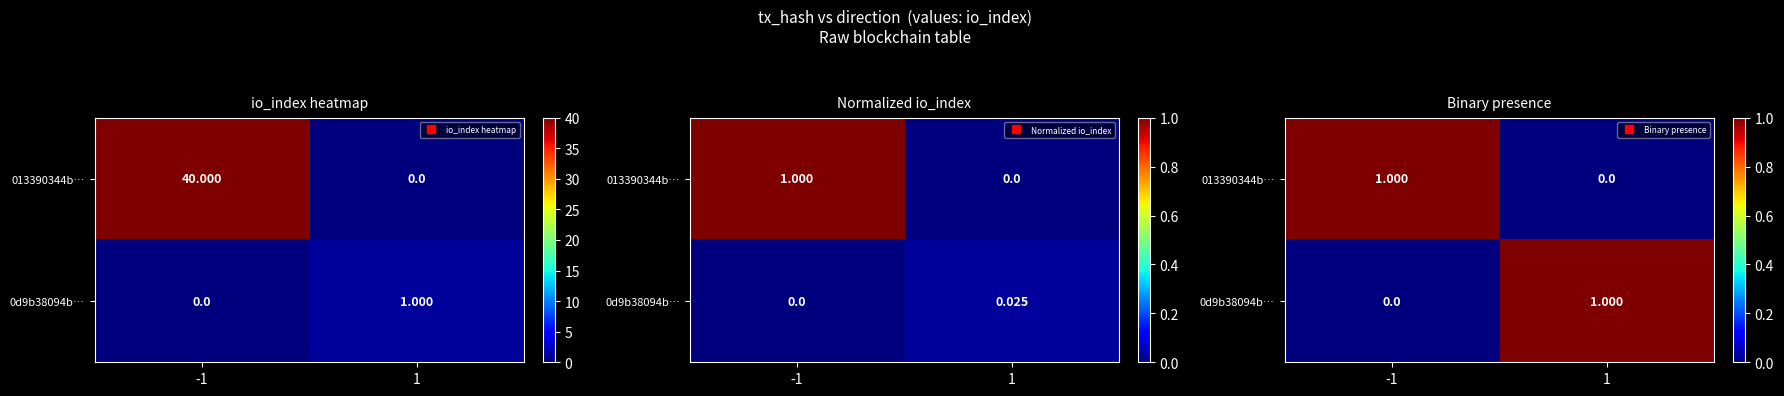

Which category has the lowest value in the 013390344b… series?

1